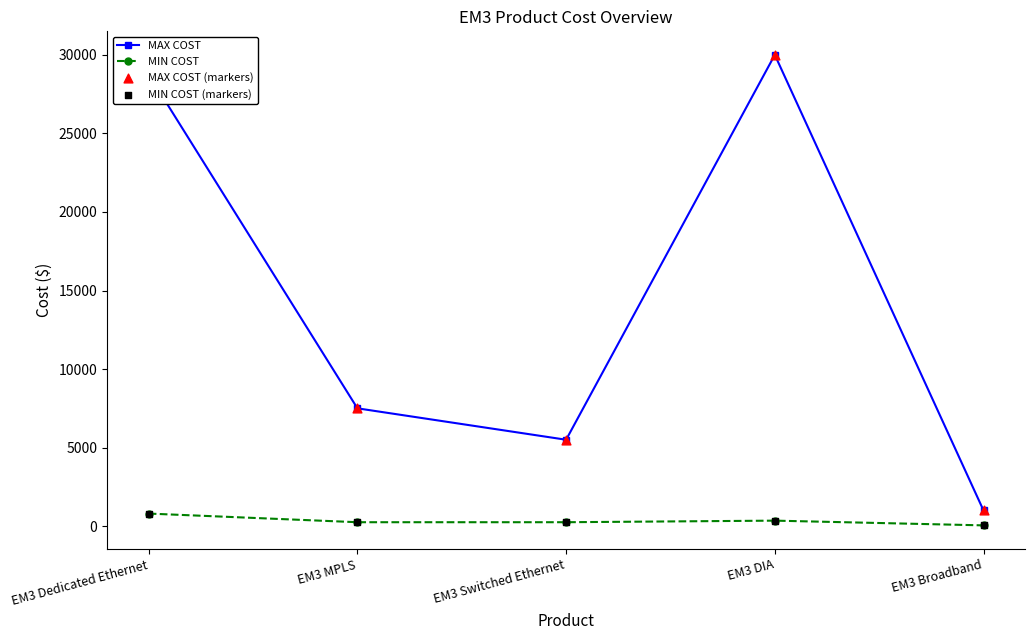

Which series changed the most between EM3 MPLS and EM3 Broadband?

MAX COST